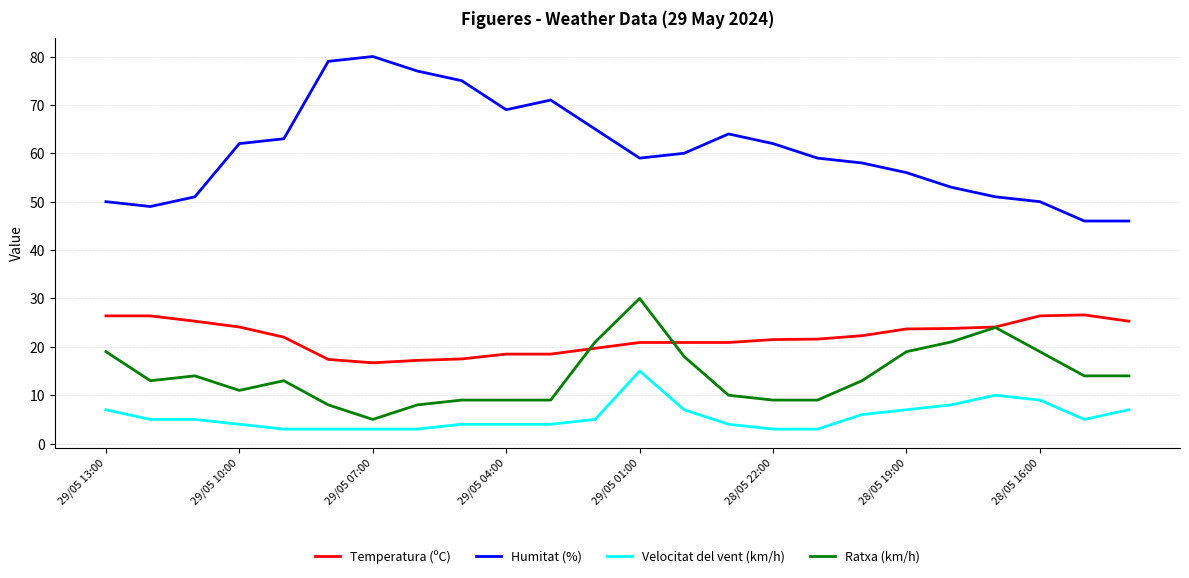

What is the highest value of the Velocitat del vent (km/h) series?

15.0